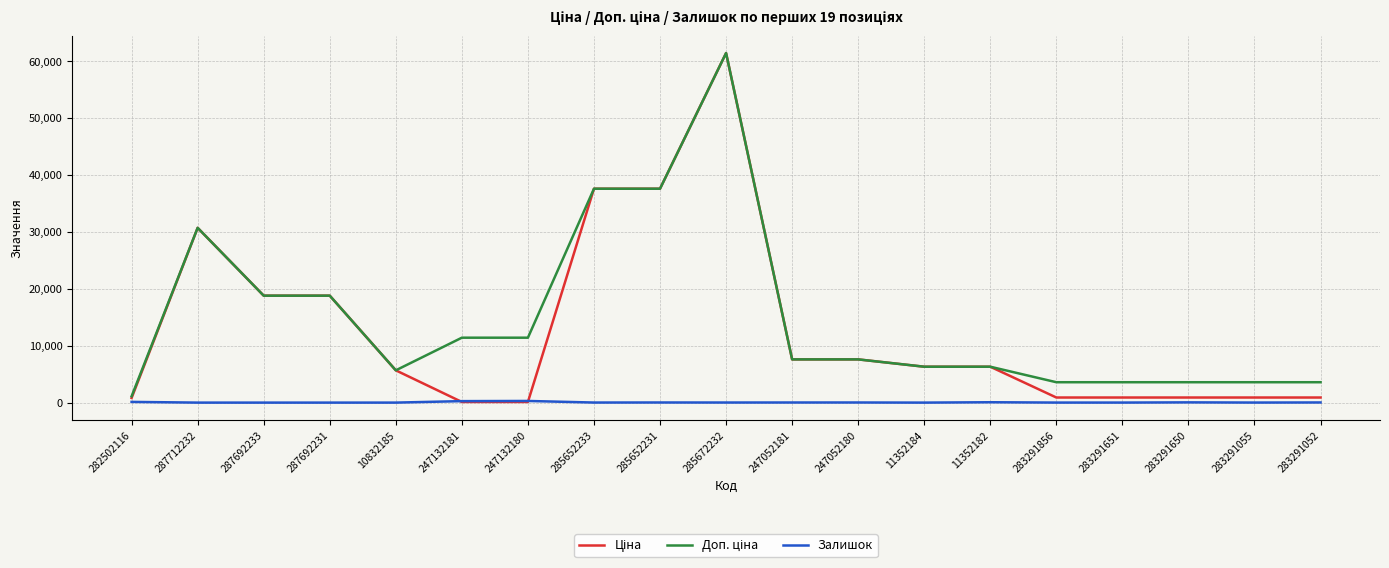

Is it true that Залишок equals 0.0 at 287712232?

True